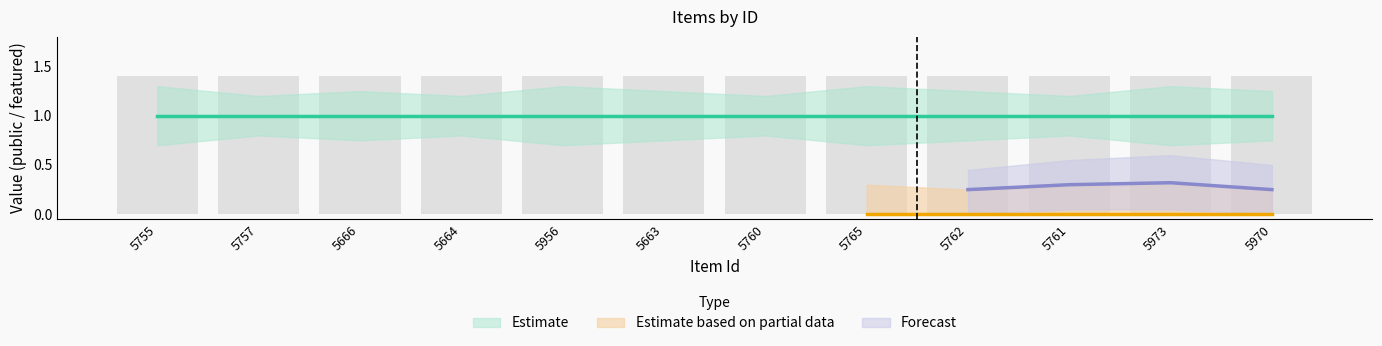

What is the sum of all featured_upper values?

3.3